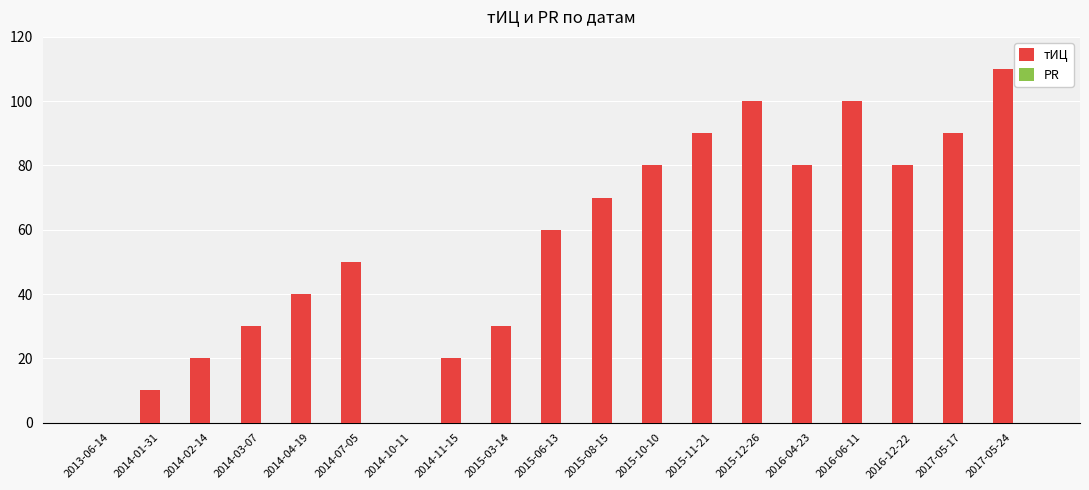

True or false: the data shows 160 at 2017-05-17.

False